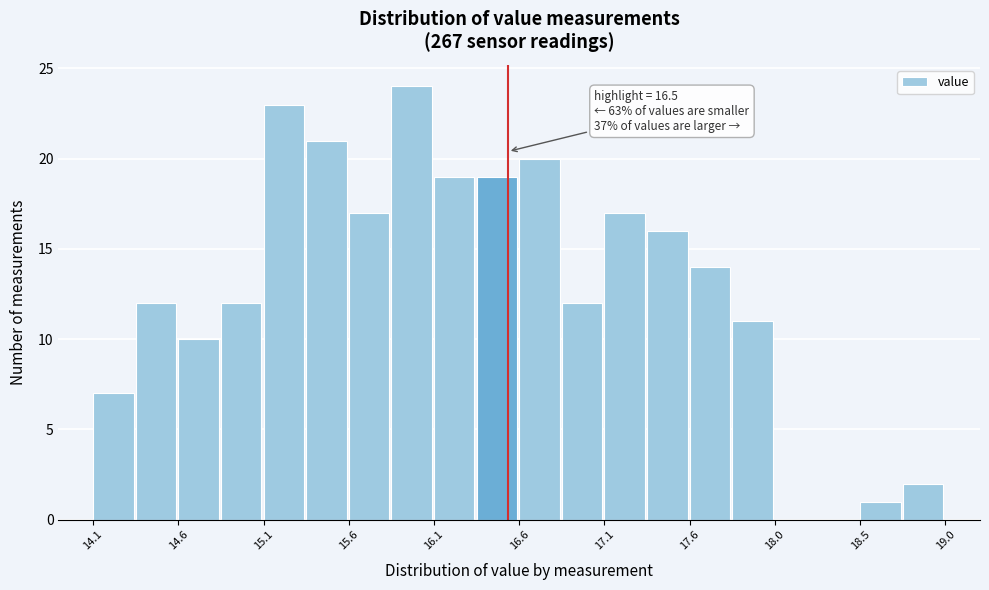

Which range on the x-axis has the tallest bar?

15.85 to 16.05